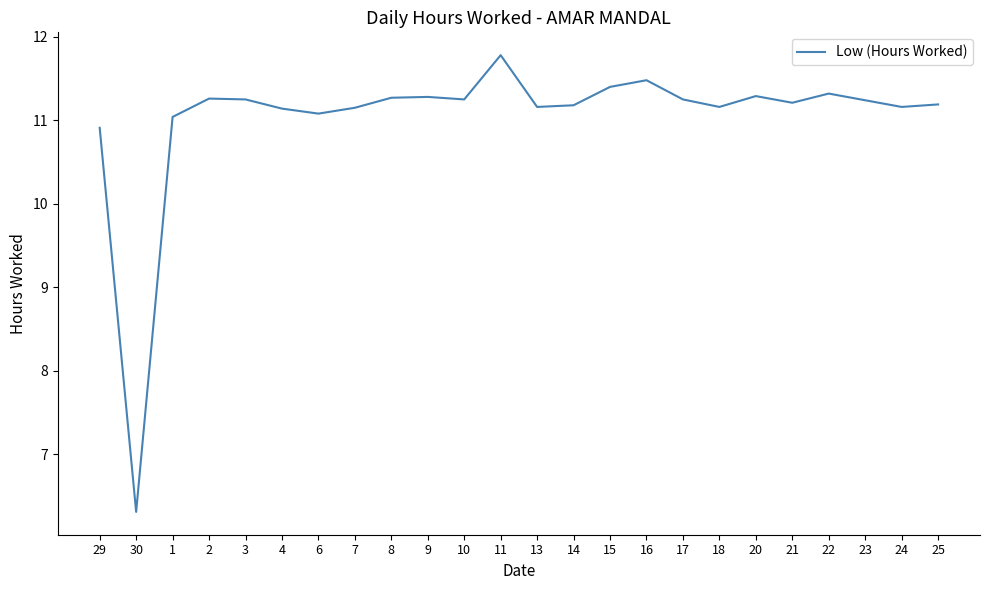

True or false: the data shows 7.7 at 20.

False